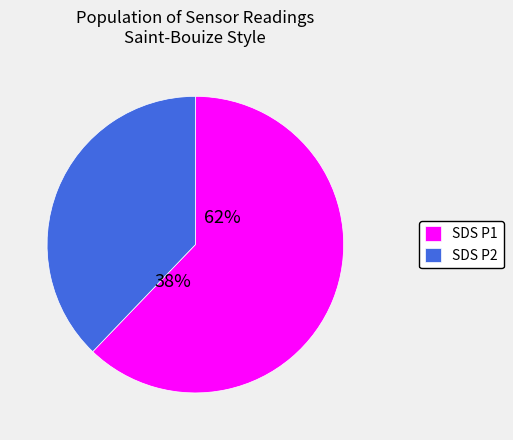

Does any single category account for the majority?

Yes